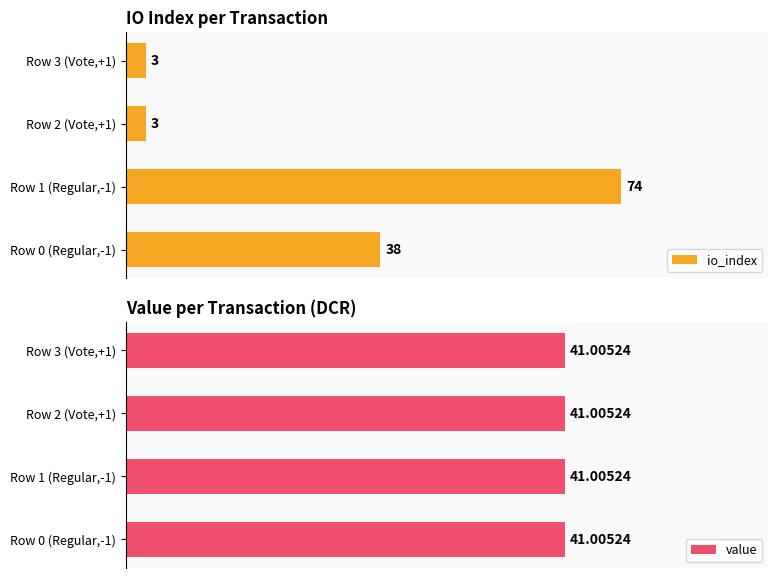

Which series changed the most between 0 and 60?

io_index